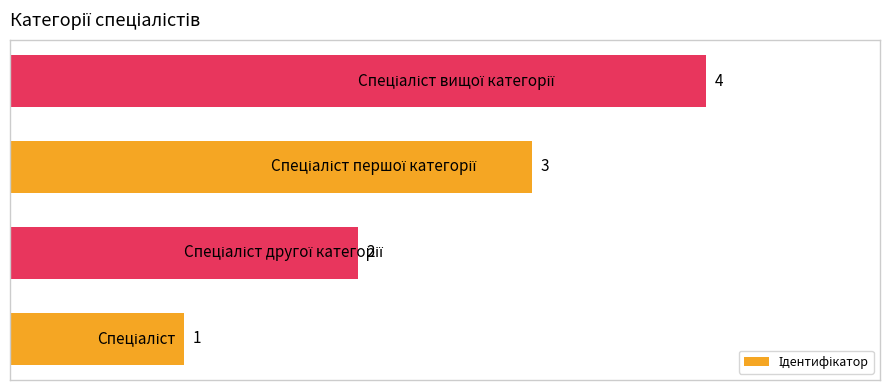

Count the values in the range 2 to 4.

3